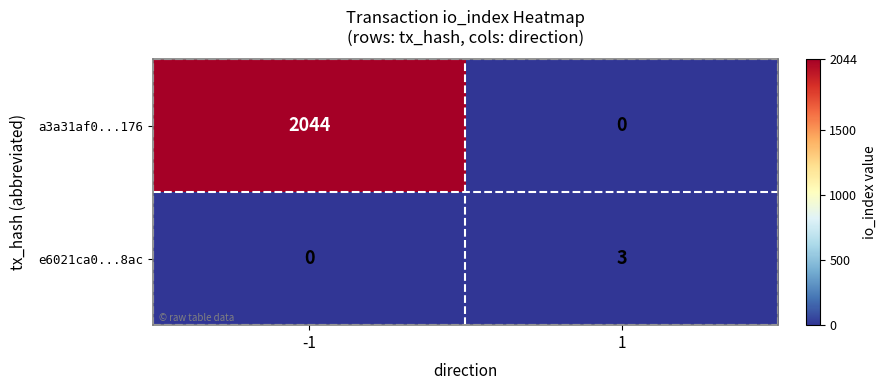

What is the approximate value of e6021ca0...8ac at 1?

3